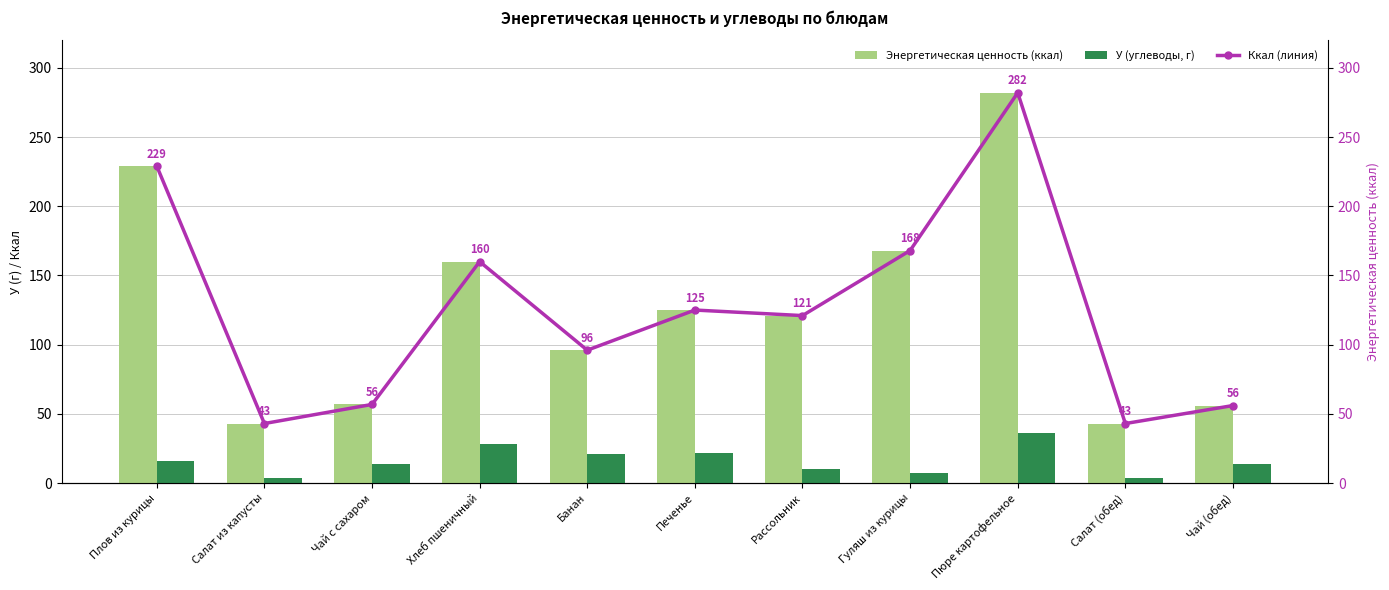

True or false: У (углеводы, г) has a value of 10.0 at Рассольник.

True